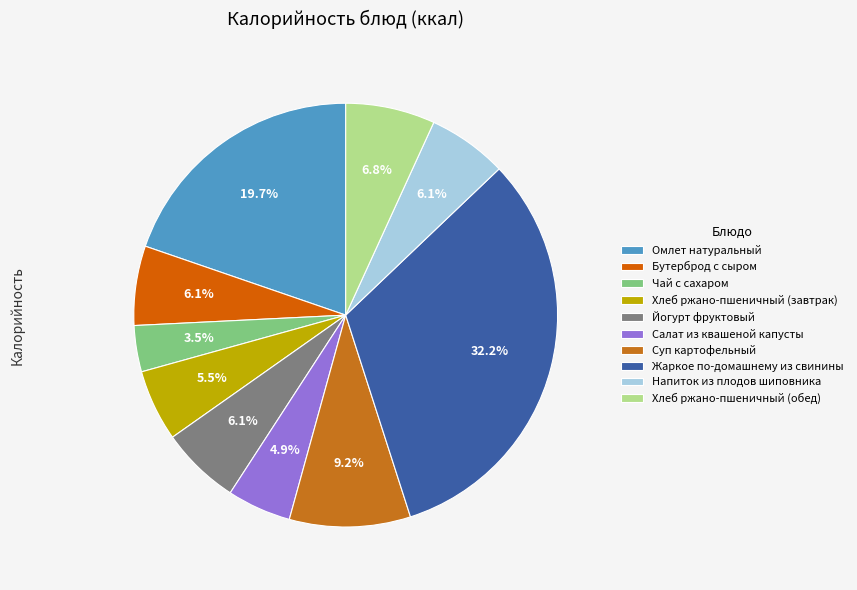

True or false: Суп картофельный accounts for 9% of the total.

True